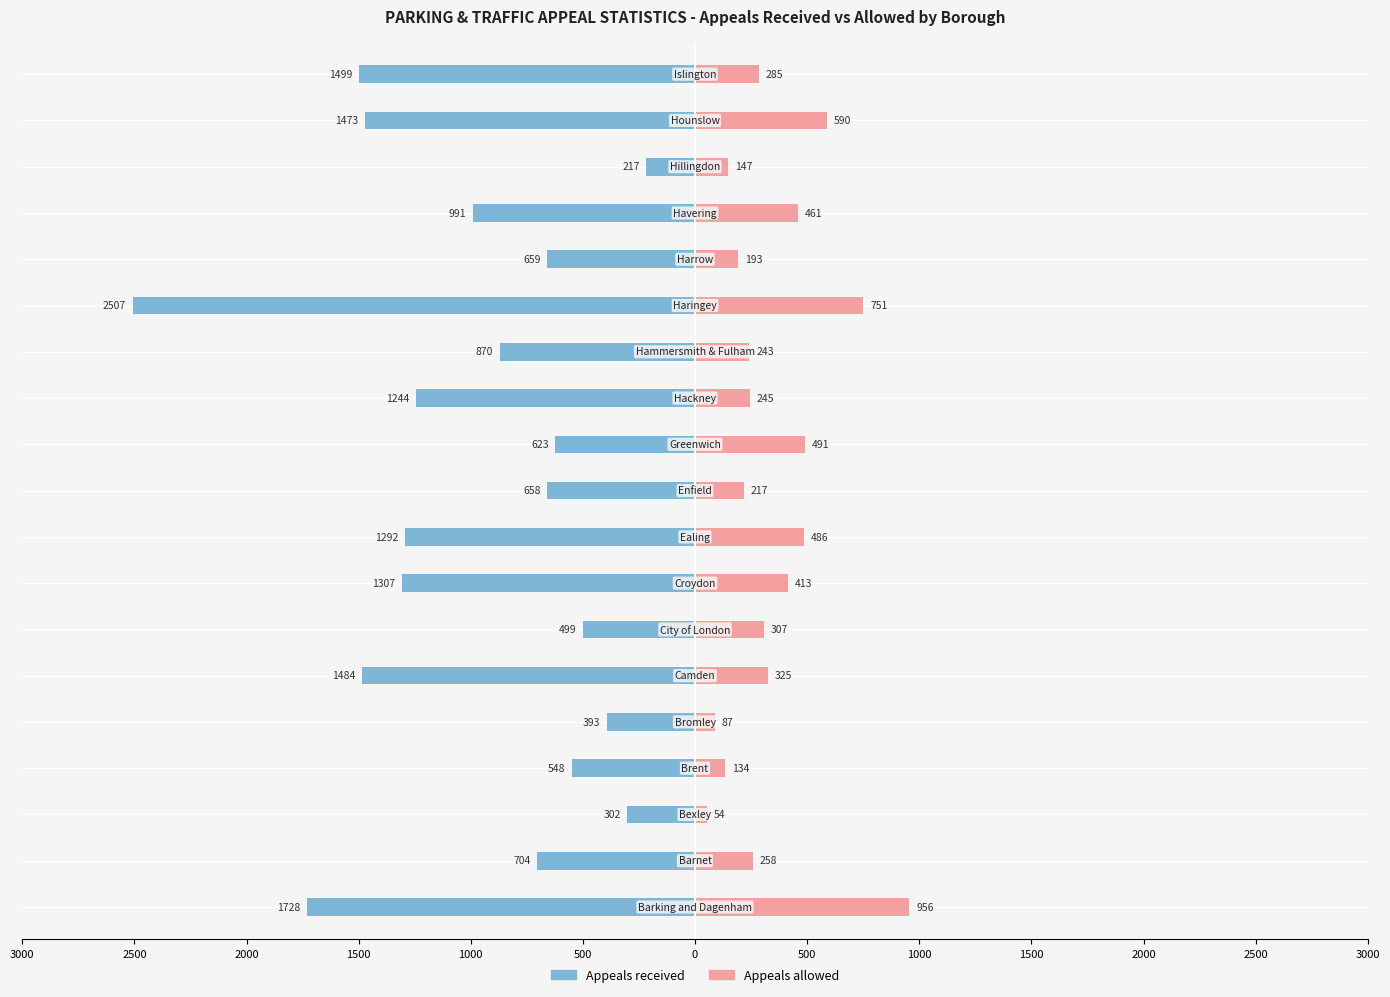

Are the bars horizontal?

Yes